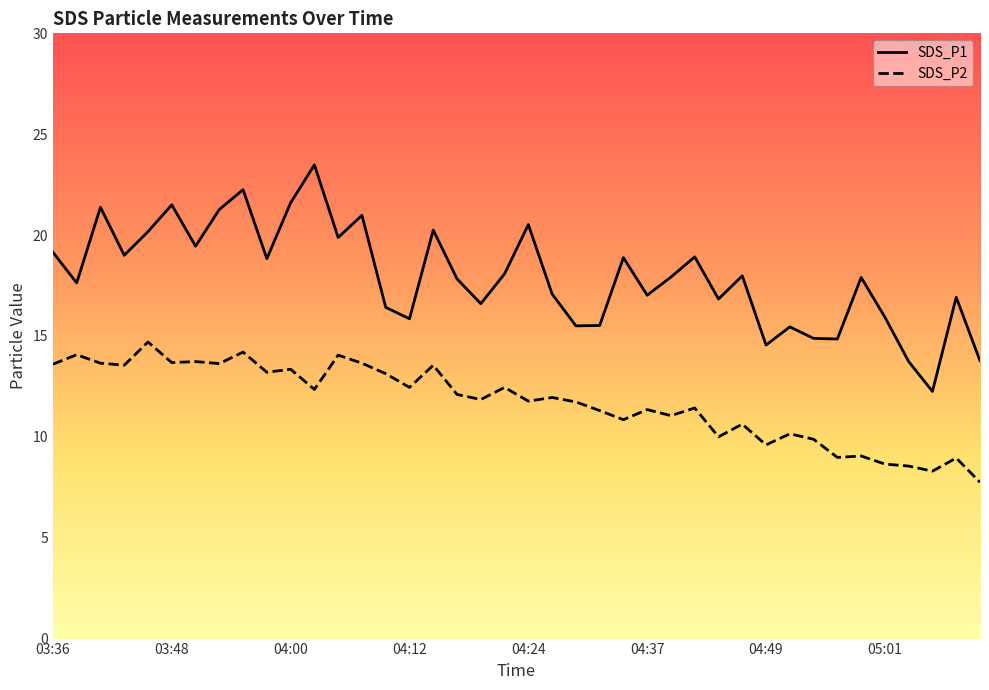

What value does the SDS_P2 series have at 04:10?

13.1